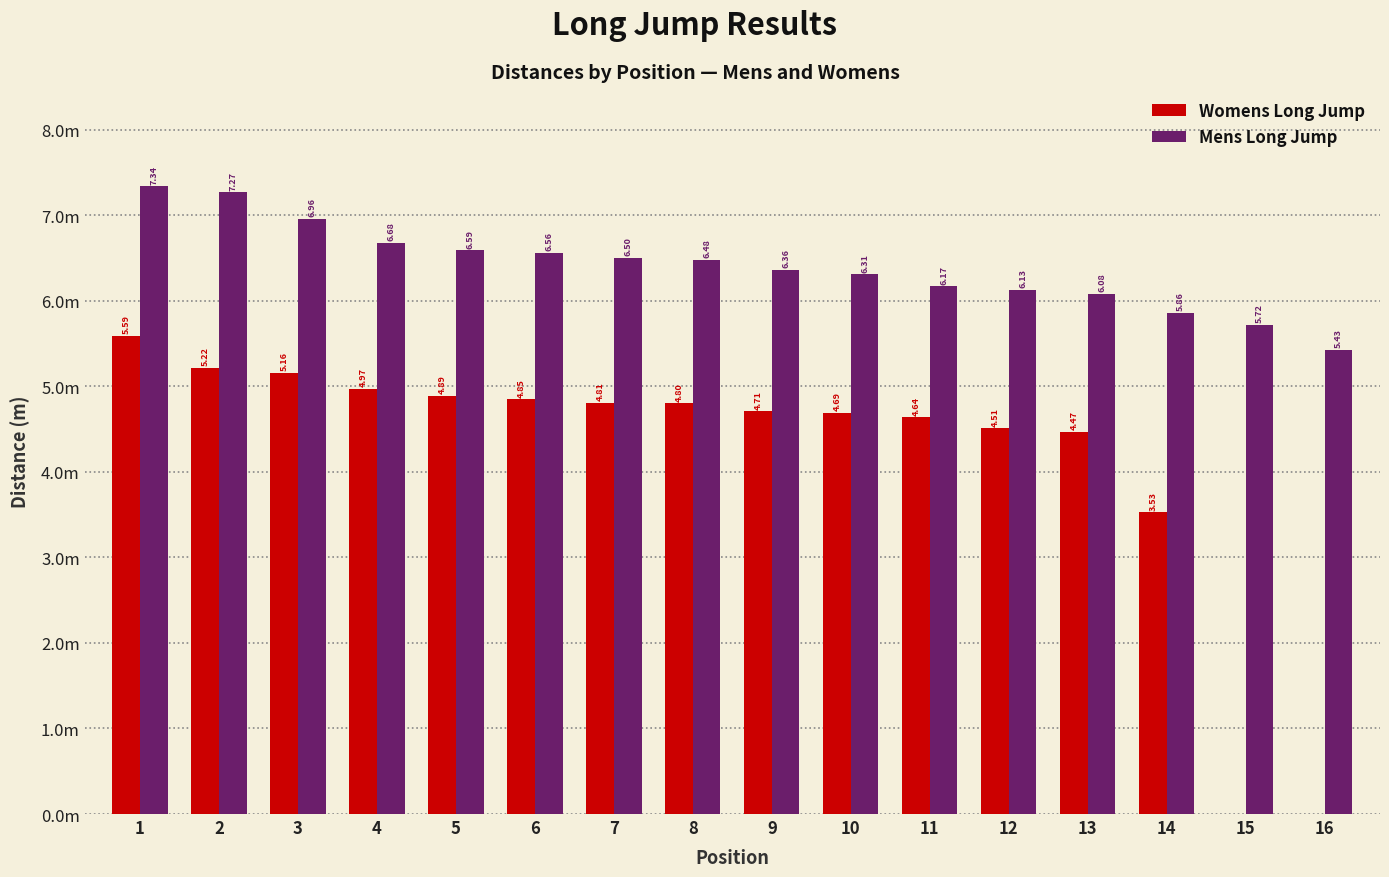

Which series has the largest total across all categories?

Mens Long Jump